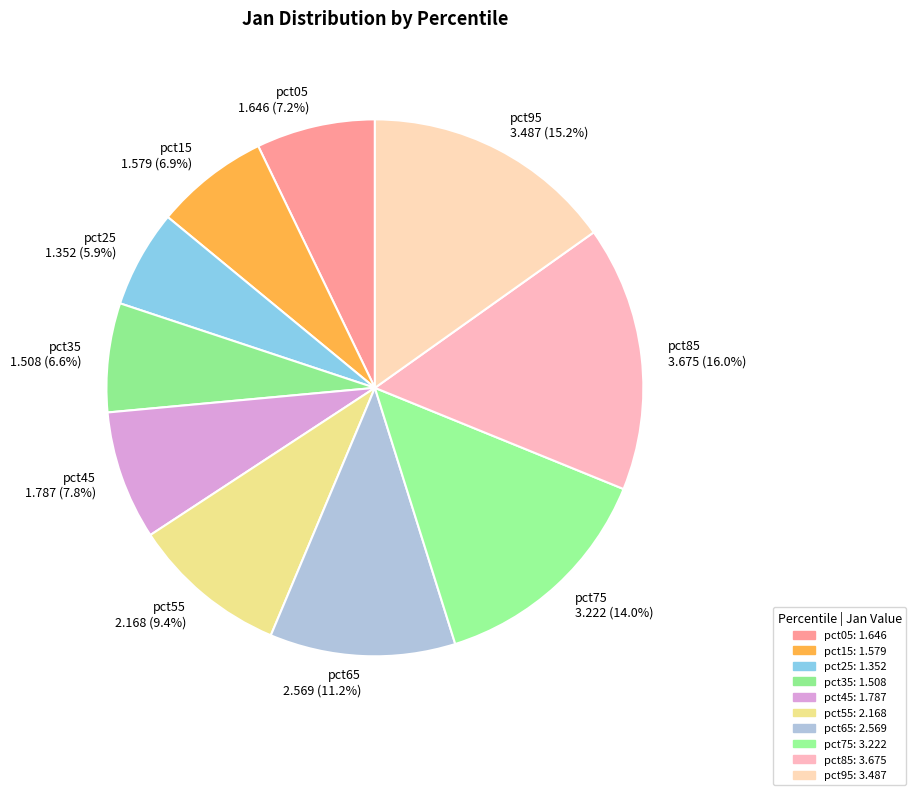

What is the ratio of the value at pct35 to the value at pct85?

0.4